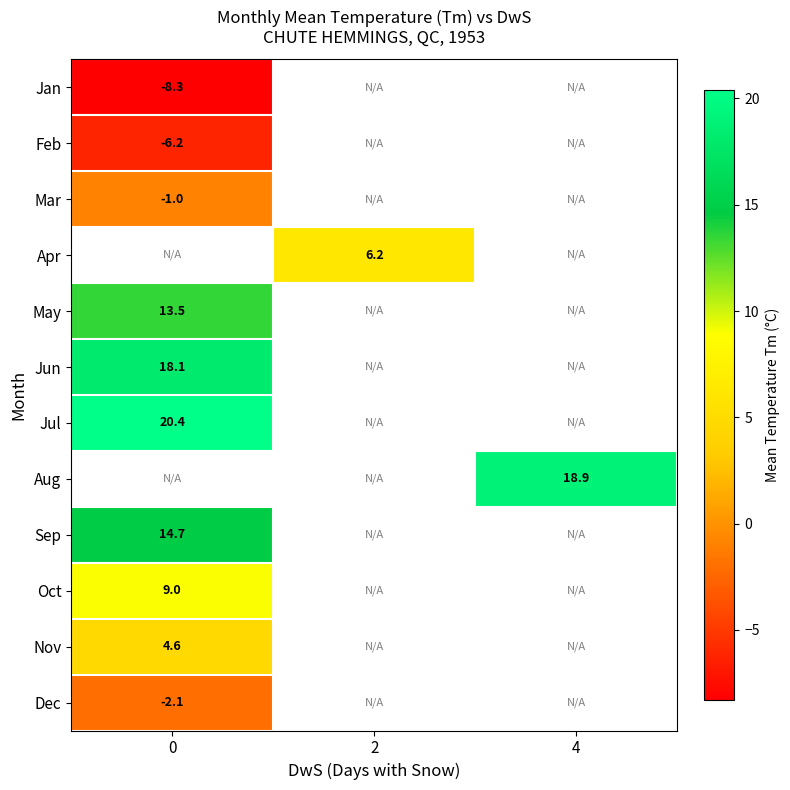

What is the maximum value shown in the chart?

20.4